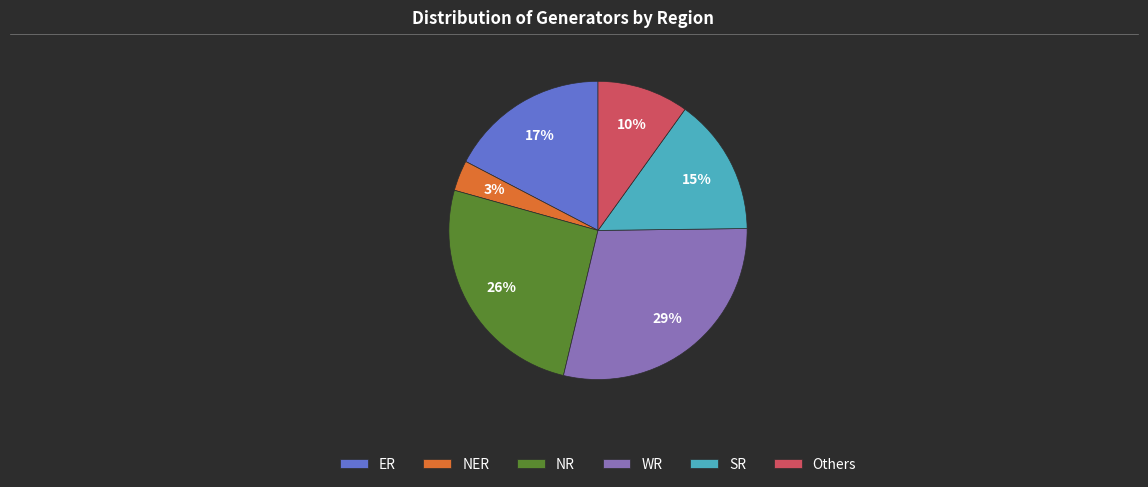

Does WR account for over 50% of the chart?

No